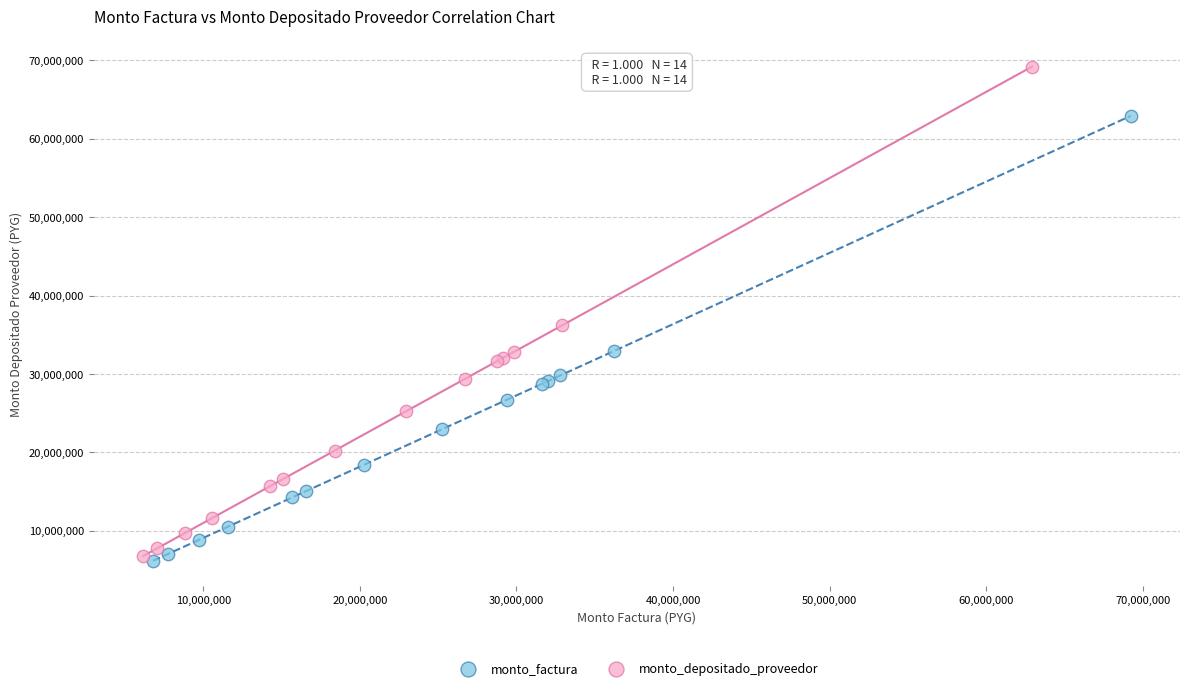

Which series reaches the maximum Y coordinate?

monto_depositado_proveedor